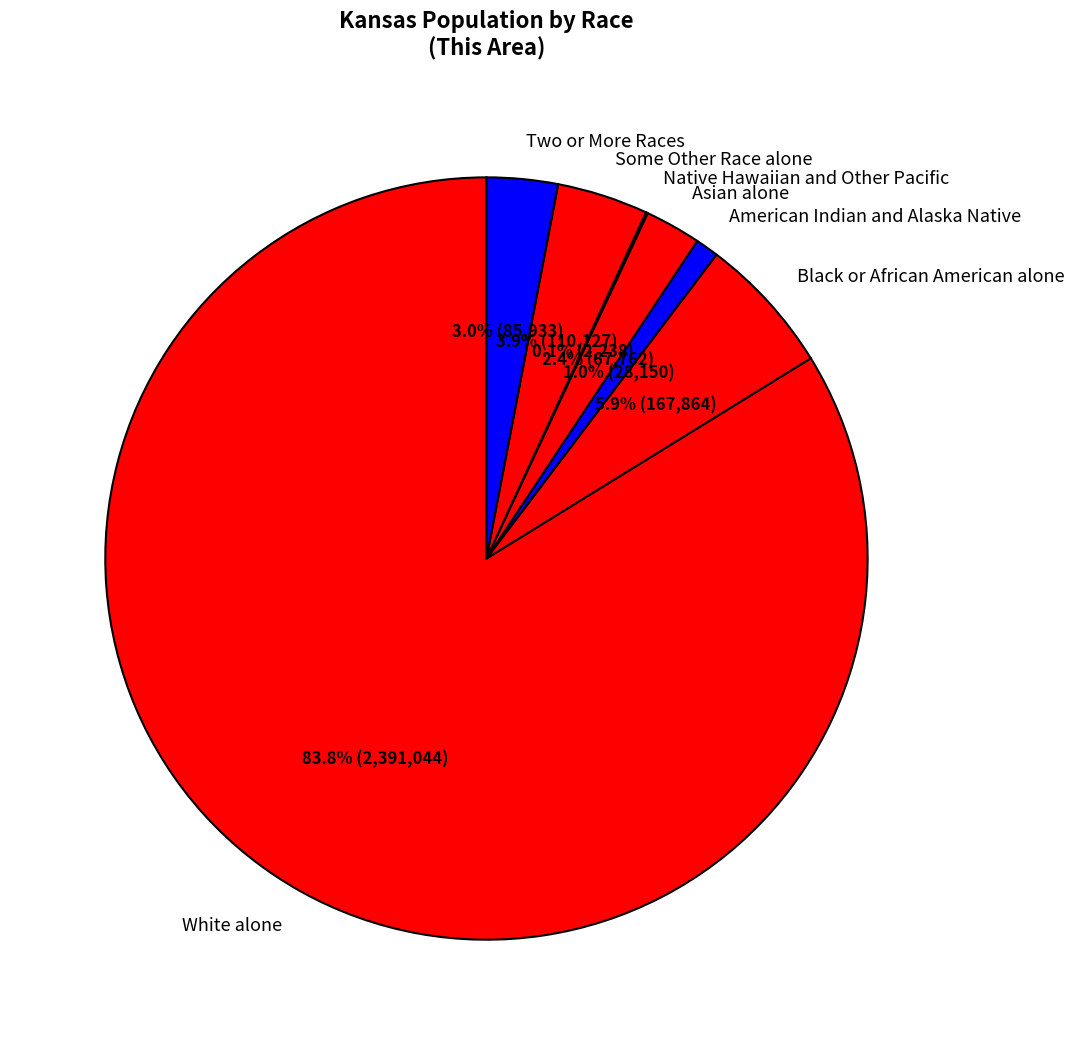

To the nearest percent, what is the average slice percentage?

14%